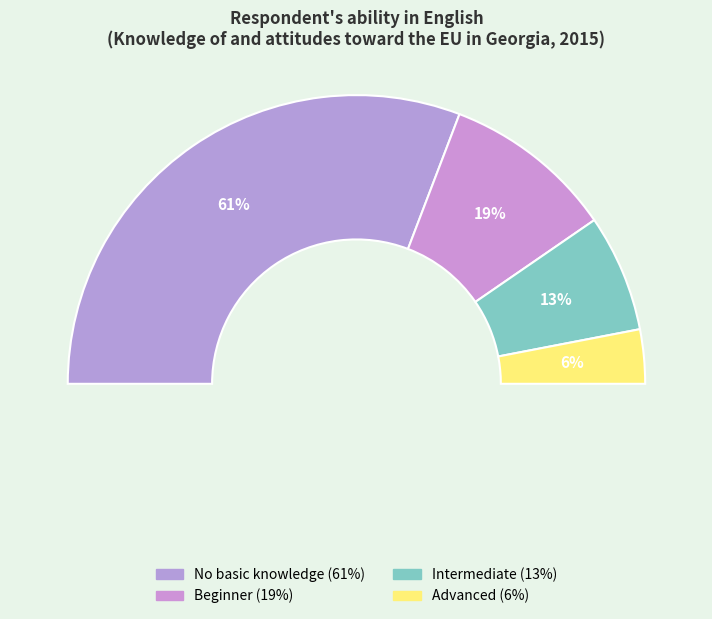

How many segments does this pie chart have?

4